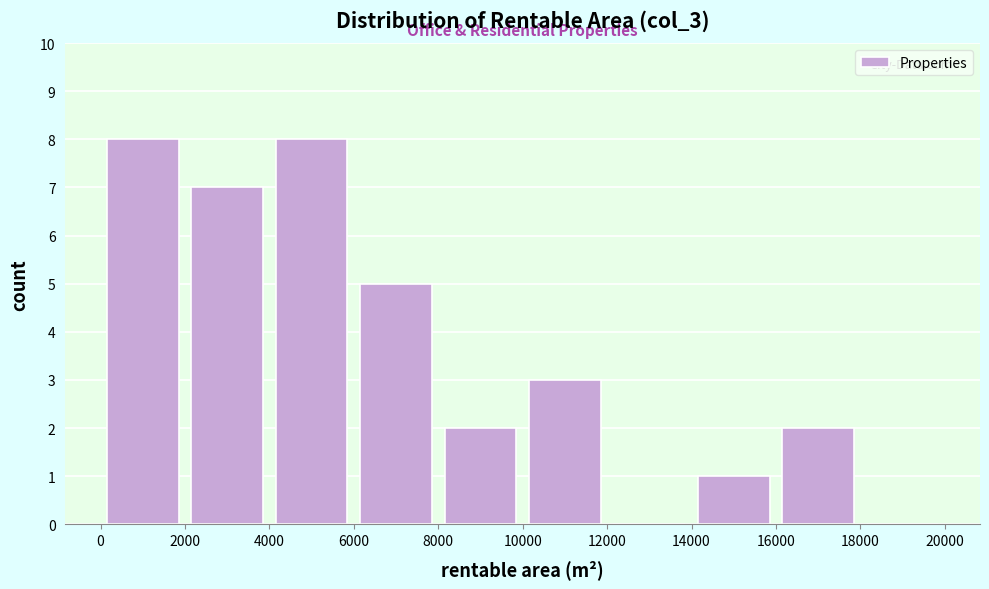

Reading left to right, transcribe this chart: for each bar, give the range it covers on the x-axis and its height. The values are not printed on the chart, so give them approximately, as read against the axis.

0 to 2000: 8
2000 to 4000: 7
4000 to 6000: 8
6000 to 8000: 5
8000 to 10000: 2
10000 to 12000: 3
12000 to 14000: 0
14000 to 16000: 1
16000 to 18000: 2
18000 to 20000: 0